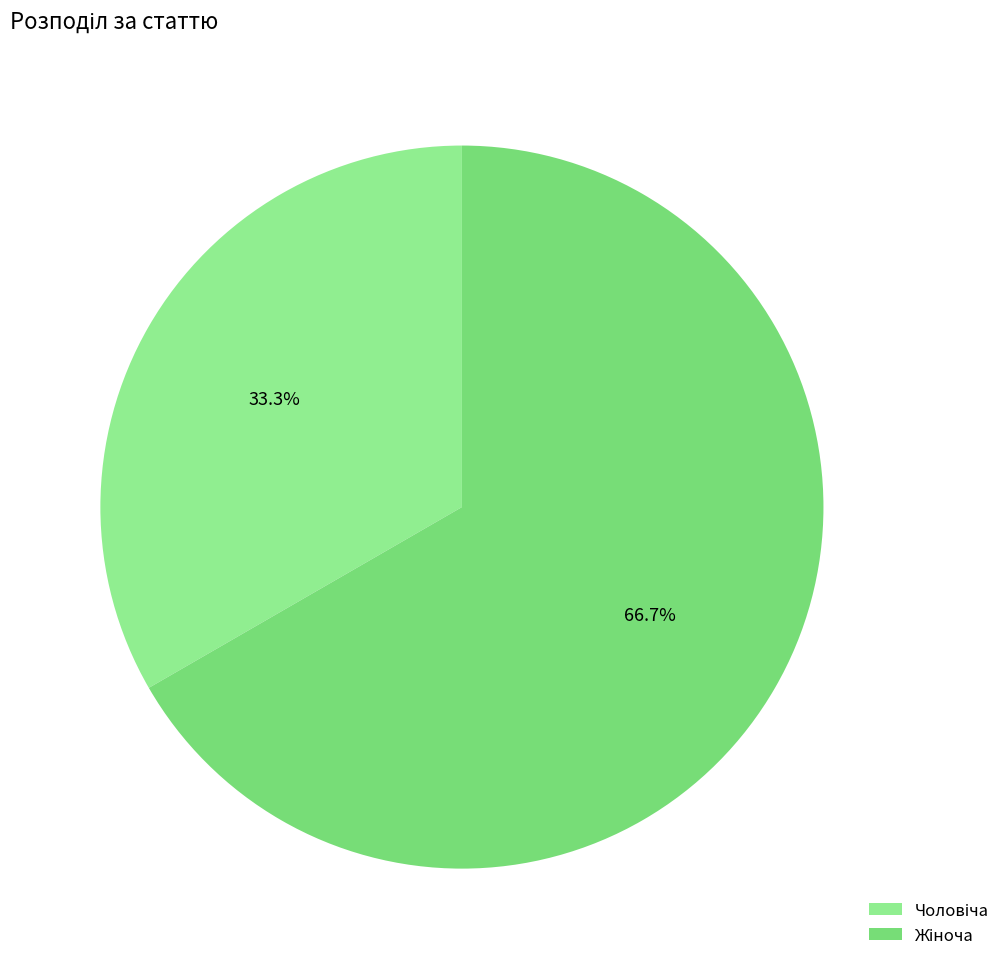

Count the number of slices in the pie.

2